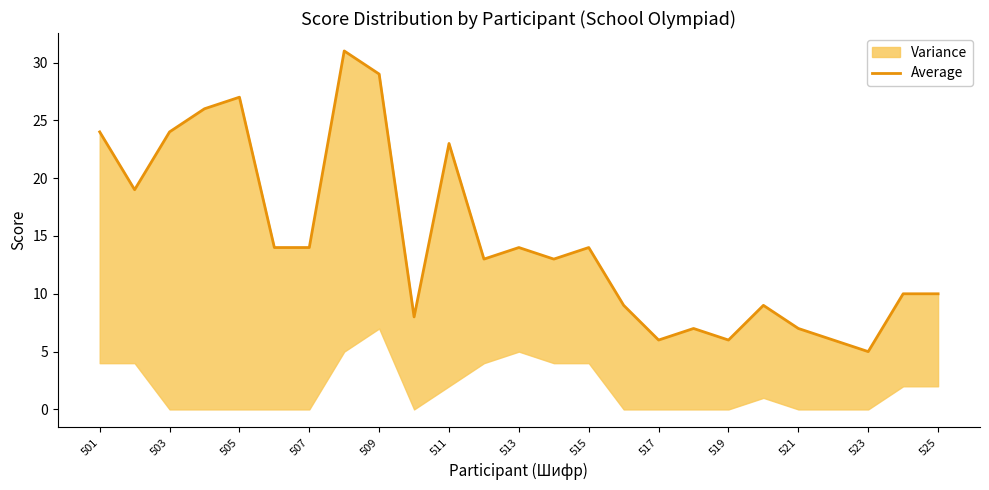

Reading left to right, transcribe all the data shown in this chart.

24	19	24	26	27	14	14	31	29	8	23	13	14	13	14	9	6	7	6	9	7	6	5	10	10